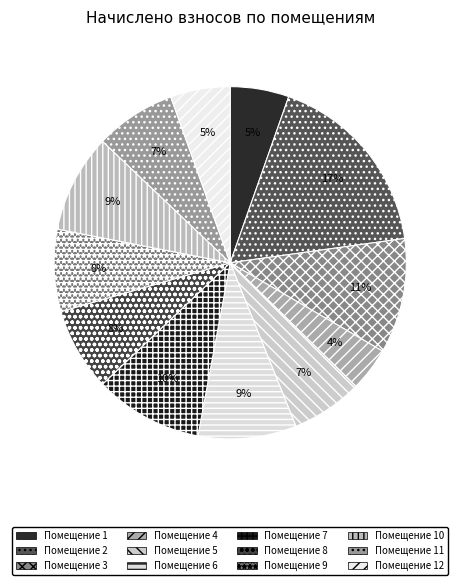

How many slices are in this pie chart?

12